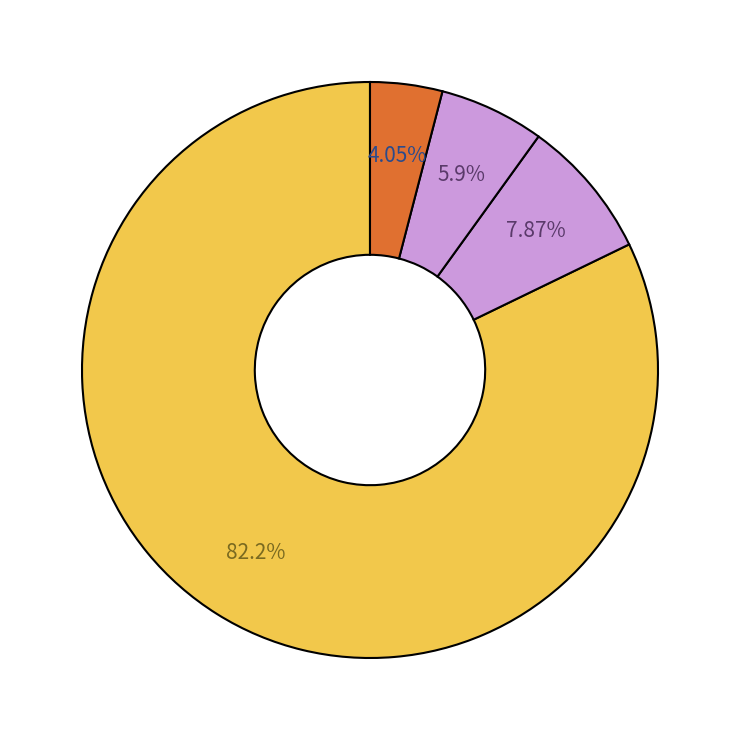

How many segments does this pie chart have?

4